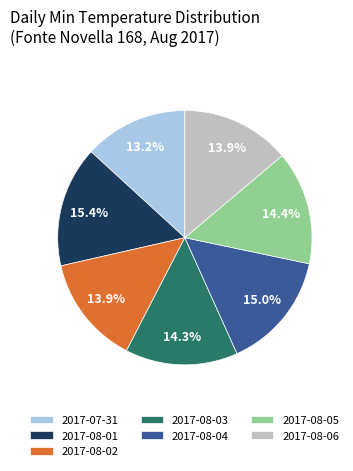

Does 2017-08-01 represent more than half of the total?

No